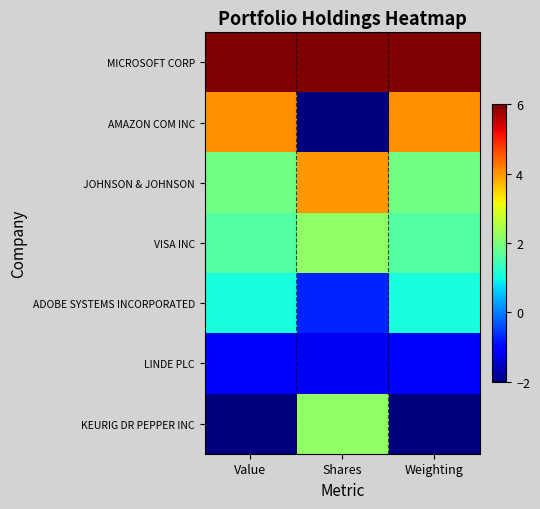

Which series has the largest total across all categories?

MICROSOFT CORP